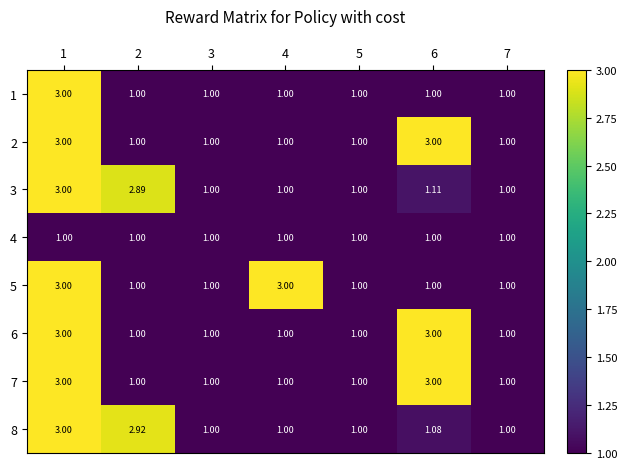

Reading left to right, list all the values displayed in this chart.

1: 1=3.0	2=1.0	3=1.0	4=1.0	5=1.0	6=1.0	7=1.0
2: 1=3.0	2=1.0	3=1.0	4=1.0	5=1.0	6=3.0	7=1.0
3: 1=3.0	2=2.9	3=1.0	4=1.0	5=1.0	6=1.1	7=1.0
4: 1=1.0	2=1.0	3=1.0	4=1.0	5=1.0	6=1.0	7=1.0
5: 1=3.0	2=1.0	3=1.0	4=3.0	5=1.0	6=1.0	7=1.0
6: 1=3.0	2=1.0	3=1.0	4=1.0	5=1.0	6=3.0	7=1.0
7: 1=3.0	2=1.0	3=1.0	4=1.0	5=1.0	6=3.0	7=1.0
8: 1=3.0	2=2.9	3=1.0	4=1.0	5=1.0	6=1.1	7=1.0